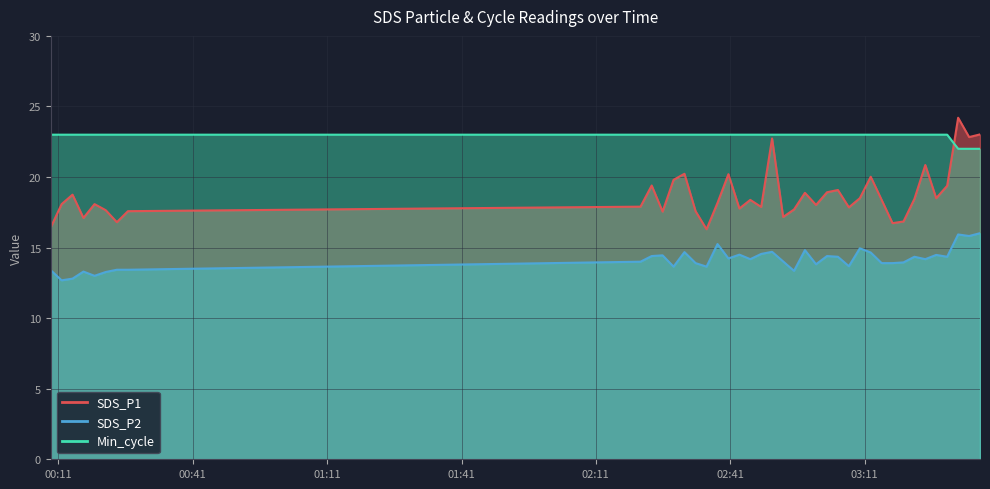

What is the sum of the SDS_P1 values at 2023/05/22 03:19:42 and 2023/05/22 00:24:02?

33.7